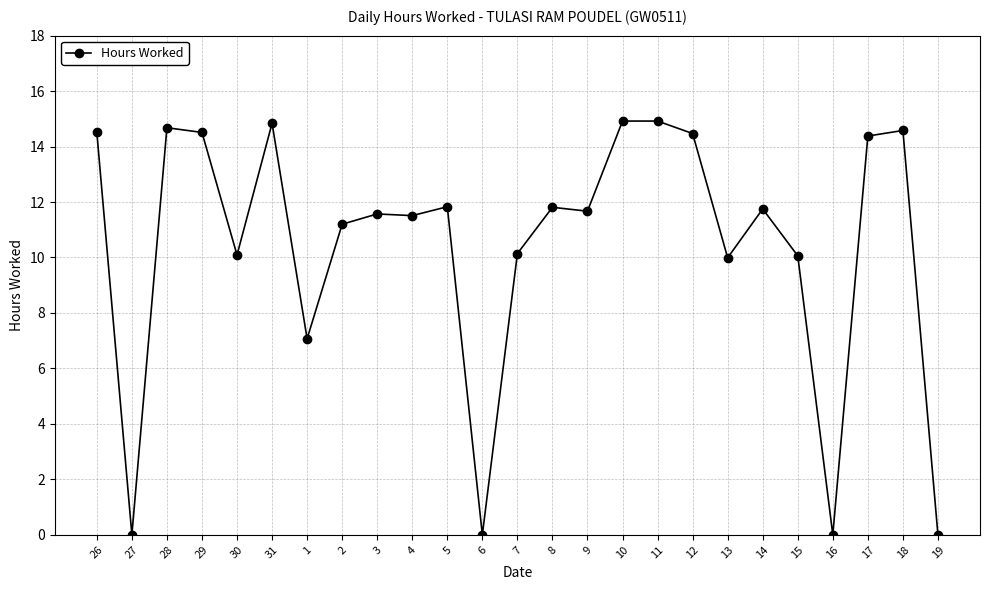

True or false: the data has more than 0 interior local peaks.

True